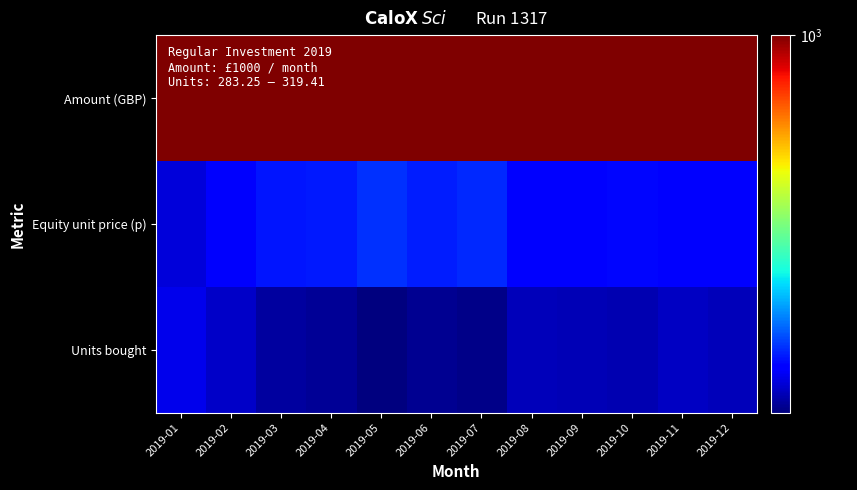

Count the number of data series in this chart.

3